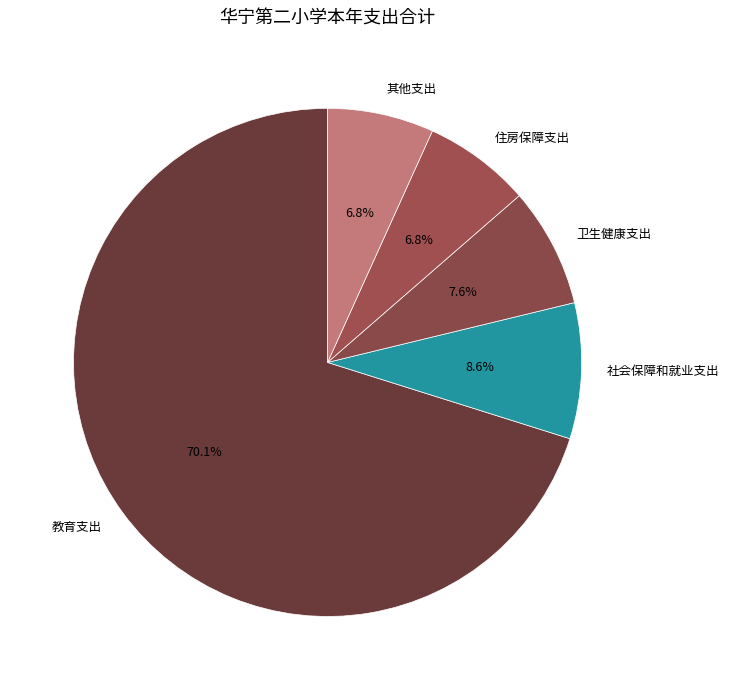

Is 社会保障和就业支出 the majority of the pie?

No